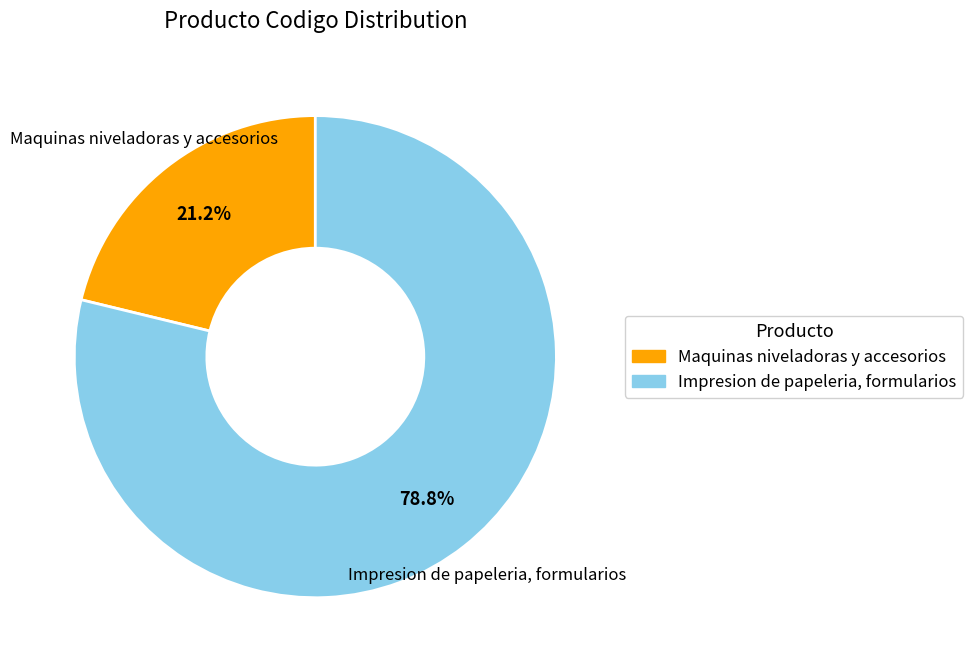

What percentage is NOT represented by Impresion de papeleria, formularios?

21.2%